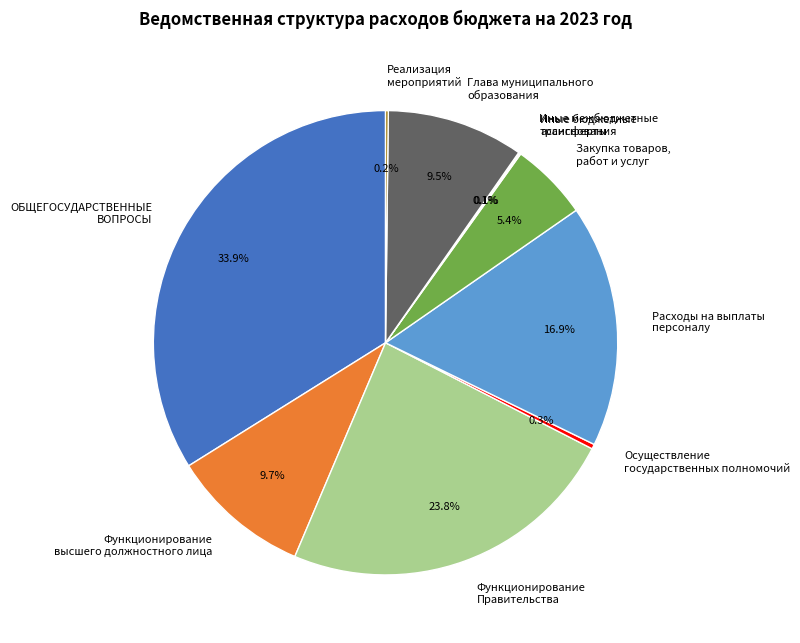

Which slice is the largest?

ОБЩЕГОСУДАРСТВЕННЫЕ ВОПРОСЫ